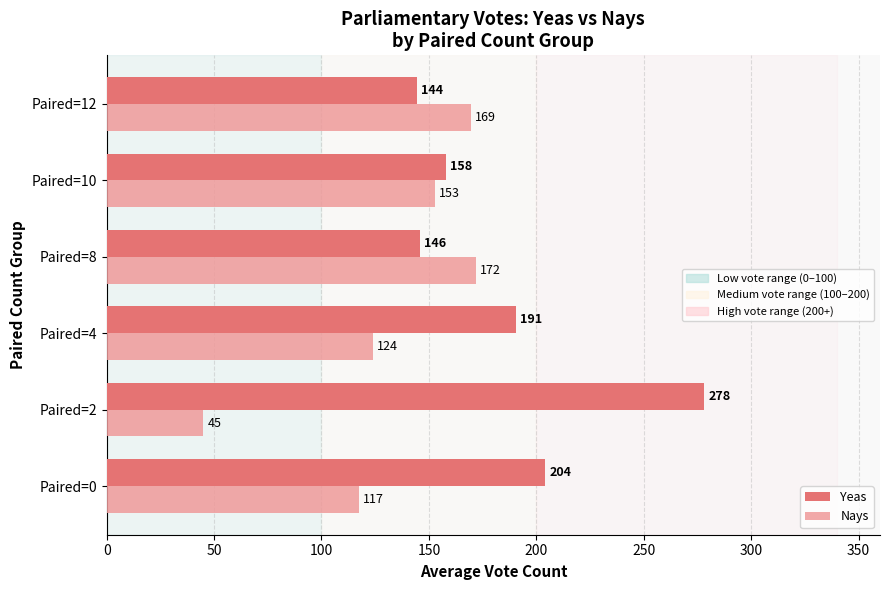

What is the total value across all series at Paired=2?

323.0